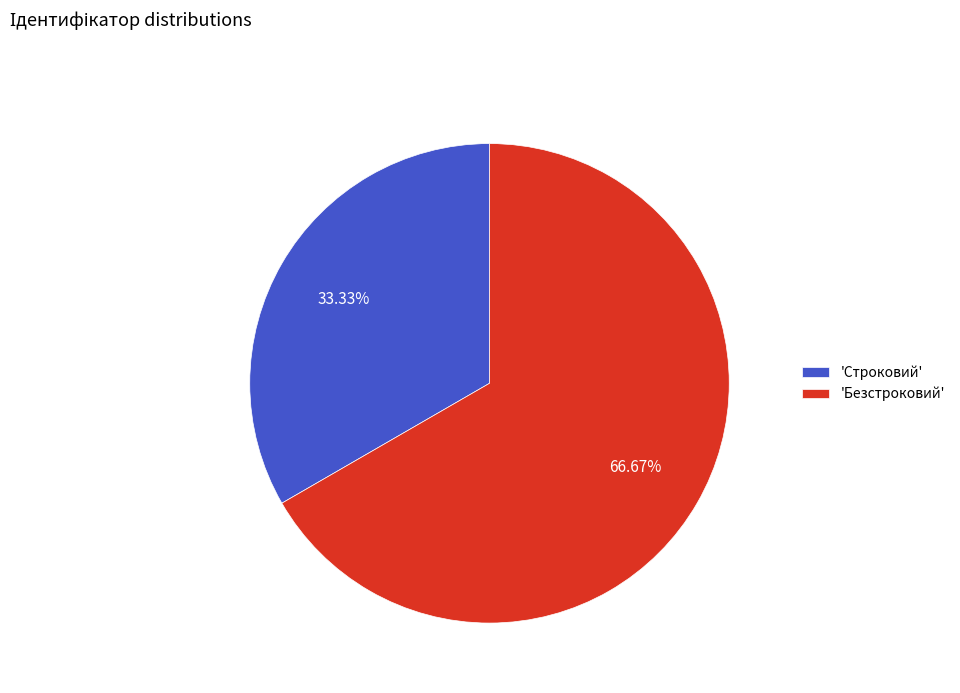

Which category has the biggest portion of the pie?

'Безстроковий'